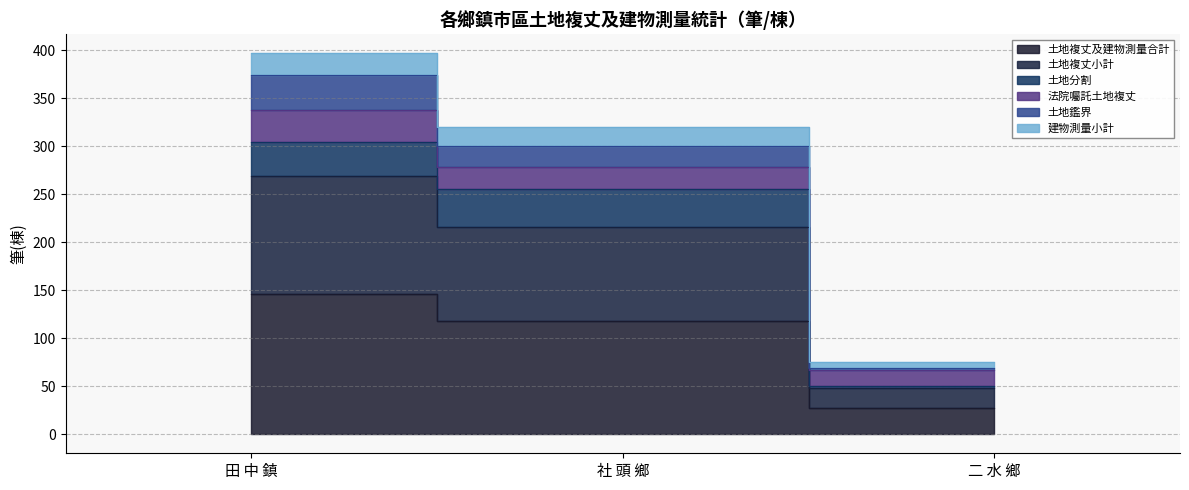

Which label corresponds to the smallest value in the chart?

二 水 鄉